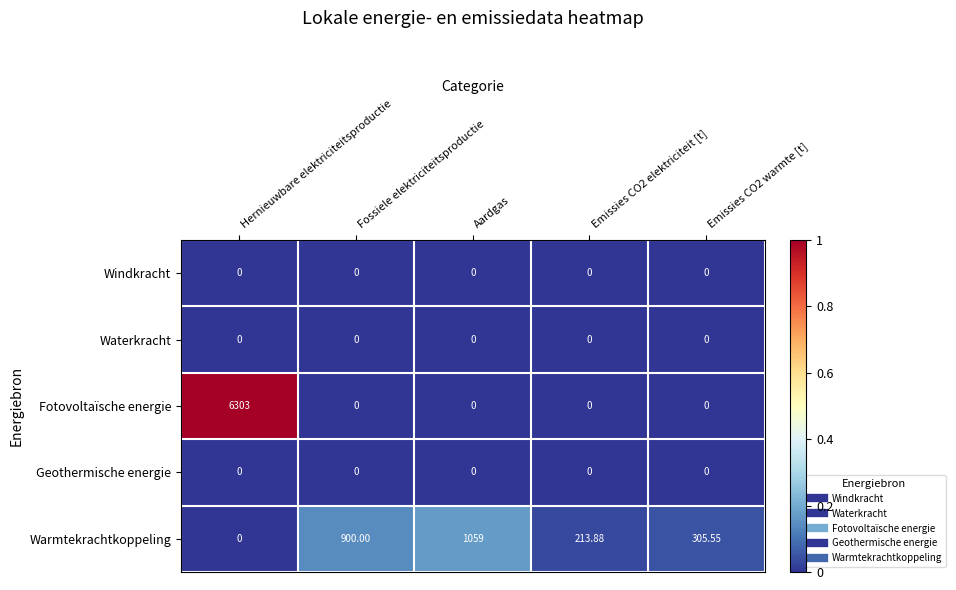

Which series has the largest total across all categories?

Fotovoltaïsche energie